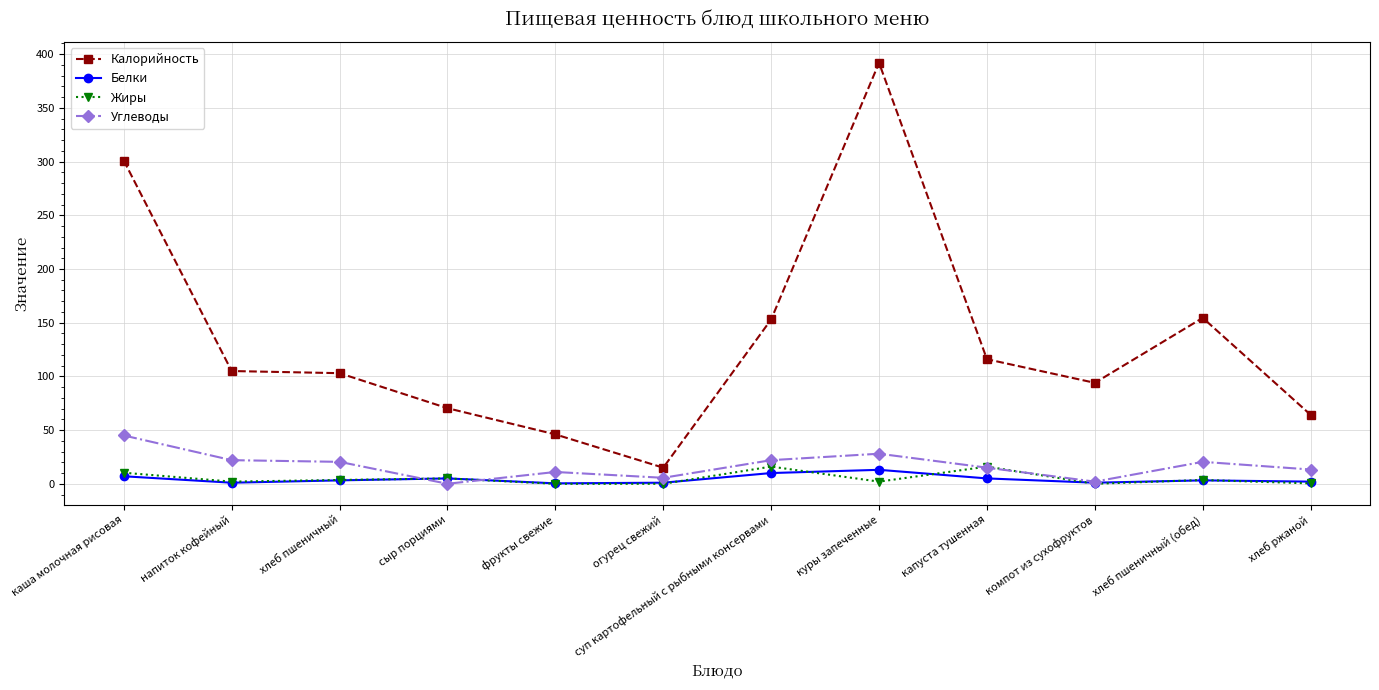

True or false: Калорийность has a value of 17.7 at сыр порциями.

False